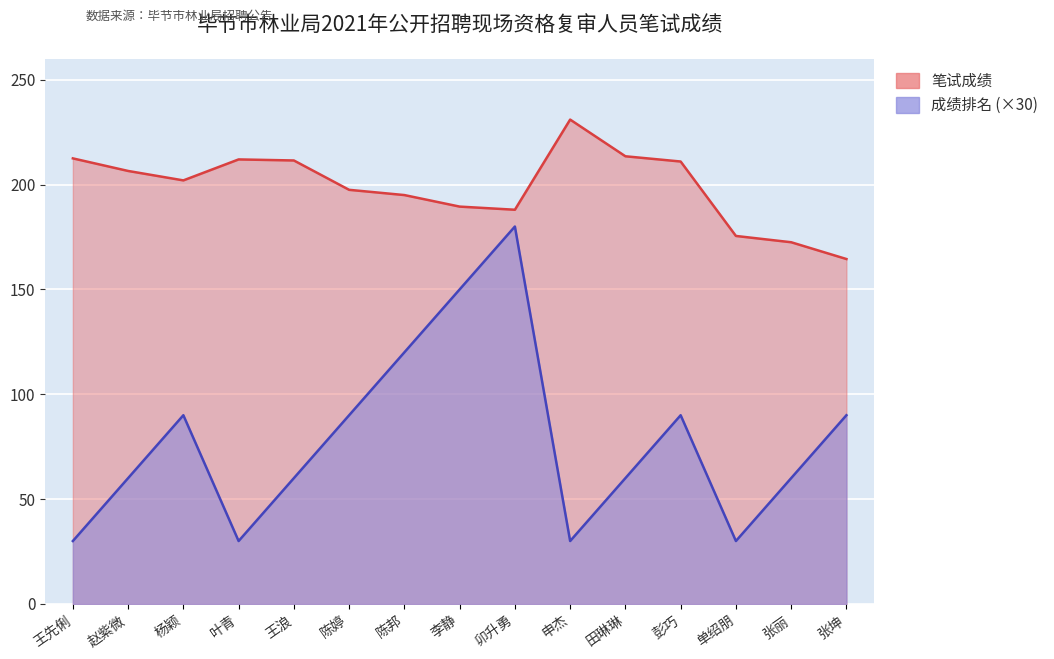

How many distinct data groups are displayed?

2